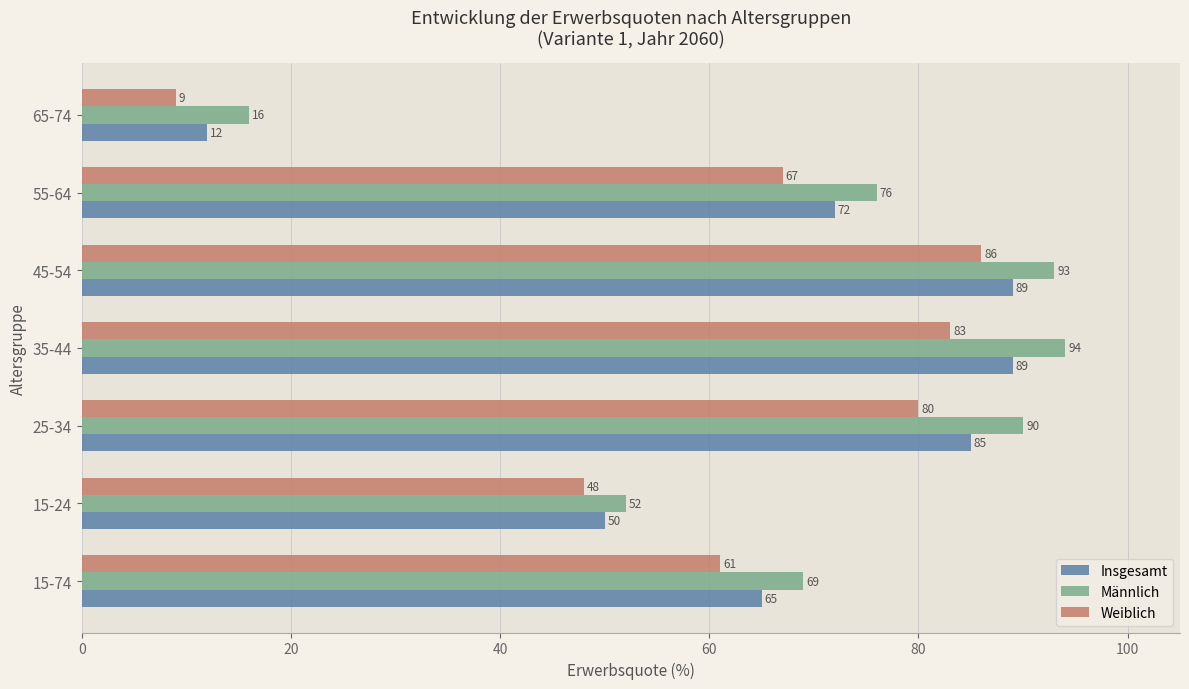

Where is Weiblich nearest to the value 47?

15-24